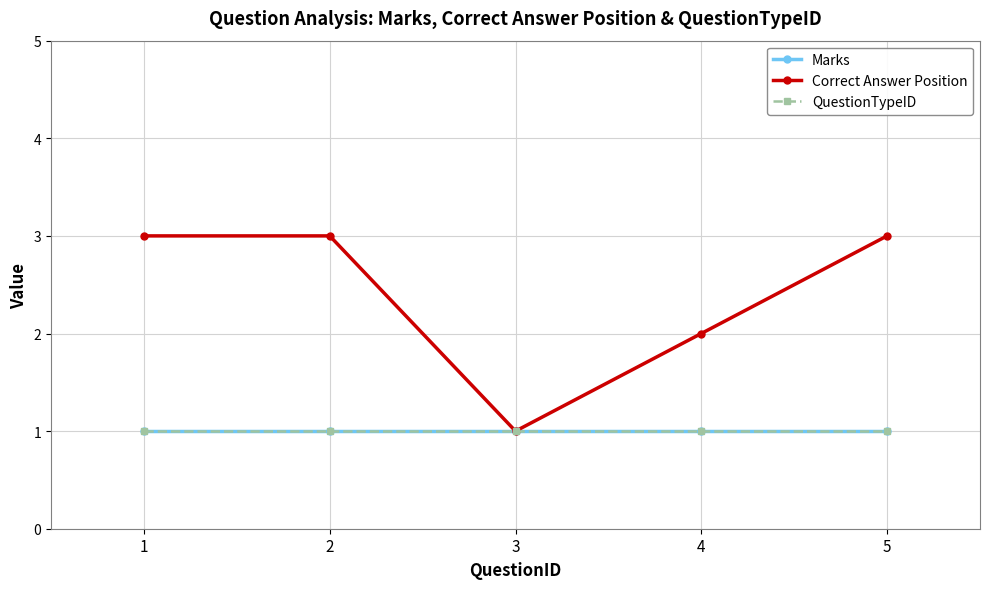

What is the difference between the highest and lowest values at 5?

2